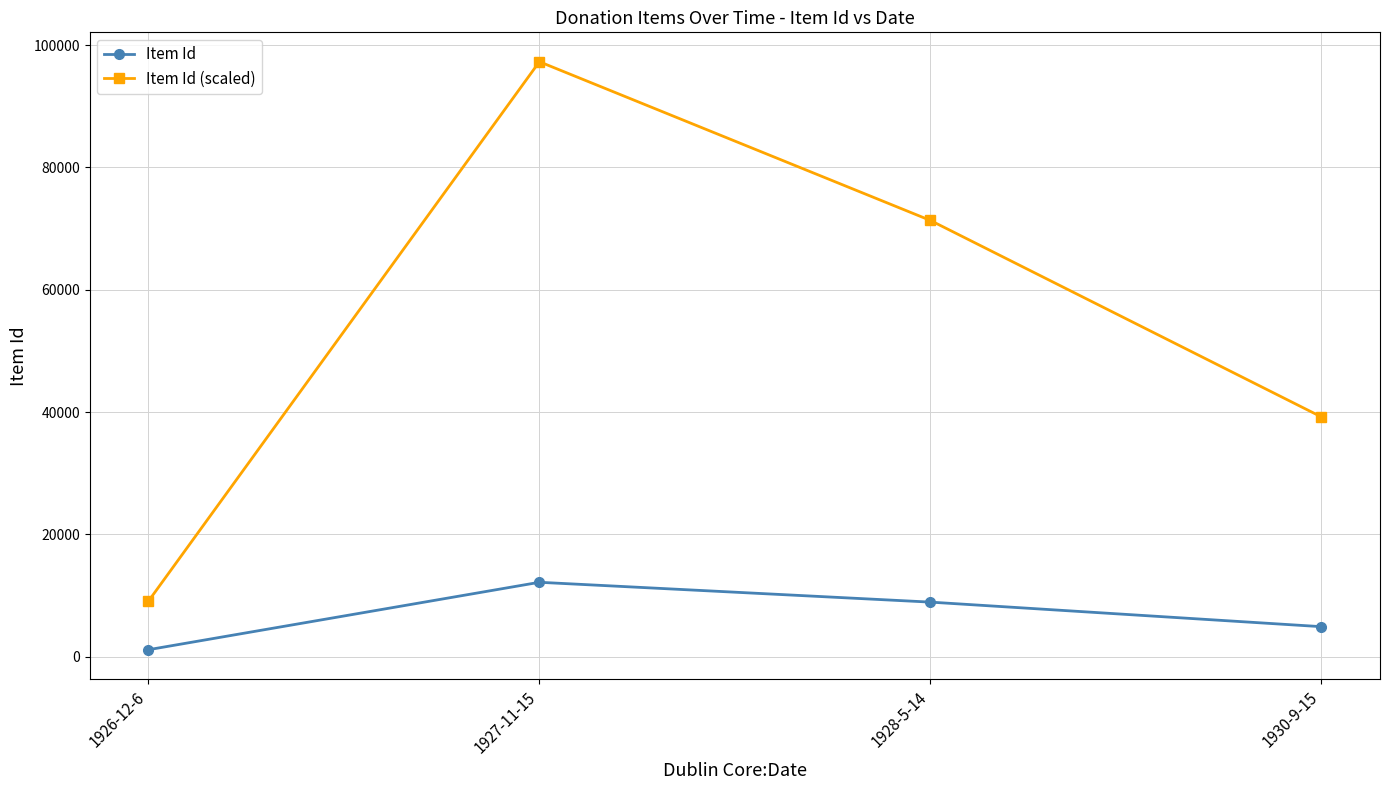

What is the label of the 3rd point from the right?

1927-11-15